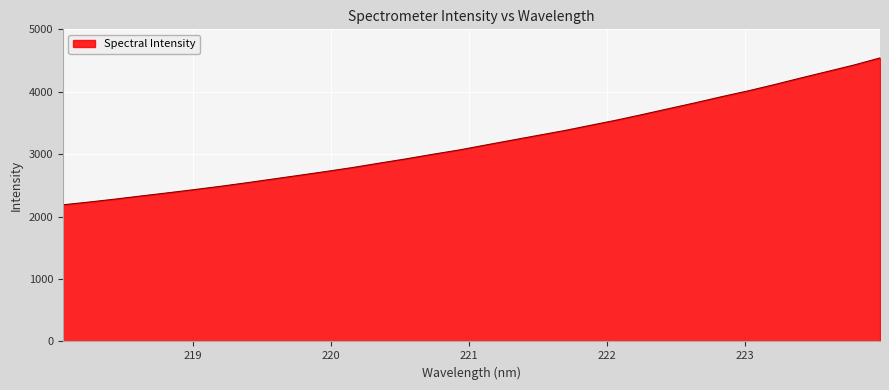

What is the minimum value shown in the chart?

2188.8